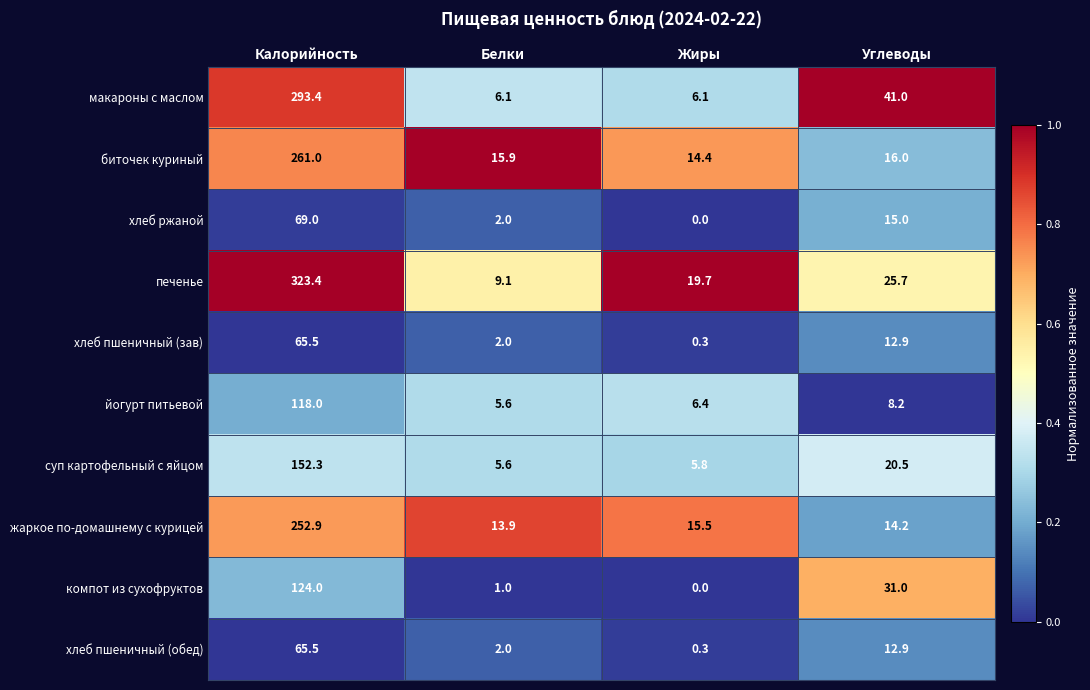

What is the difference between the maximum and second lowest values in the биточек куриный series?

245.1